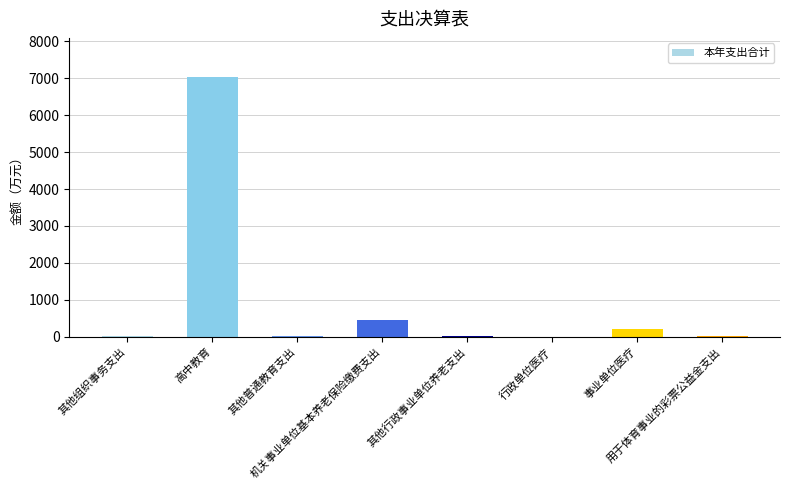

What is the maximum value shown in the chart?

7036.7